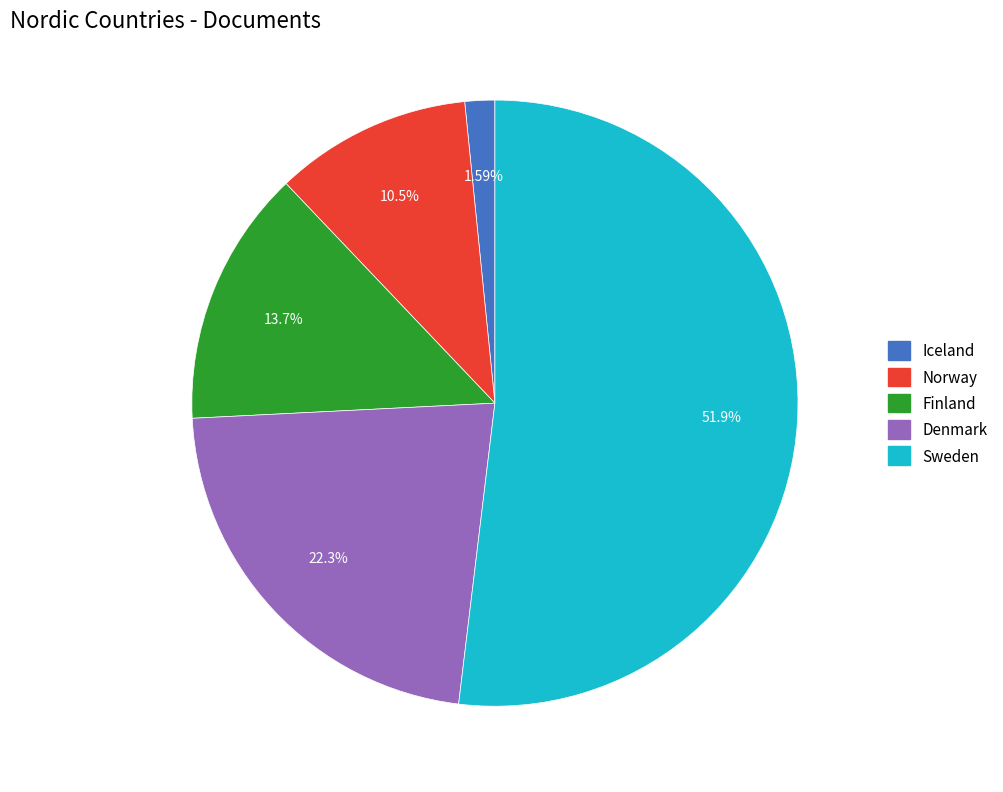

To the nearest percent, what is the average slice percentage?

20%